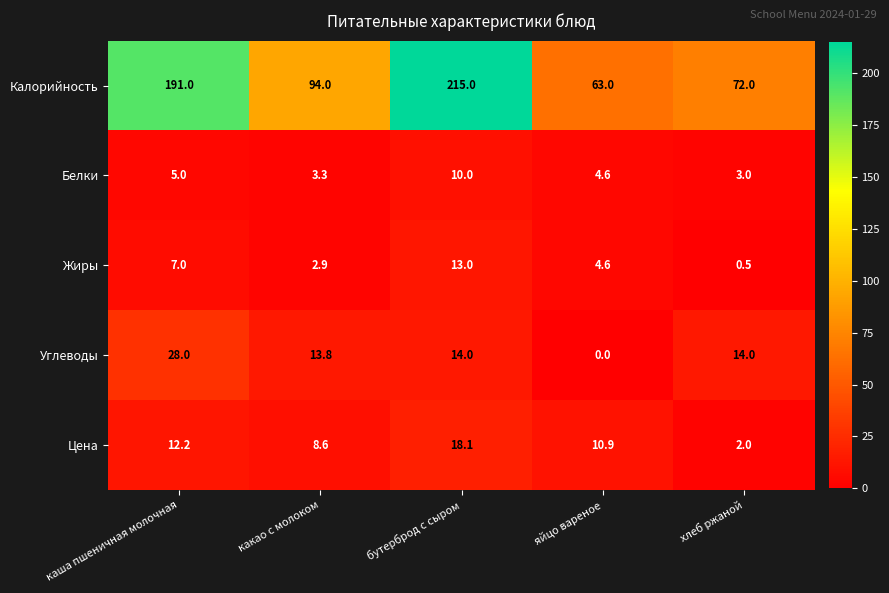

What is the average value of the Калорийность series?

127.0